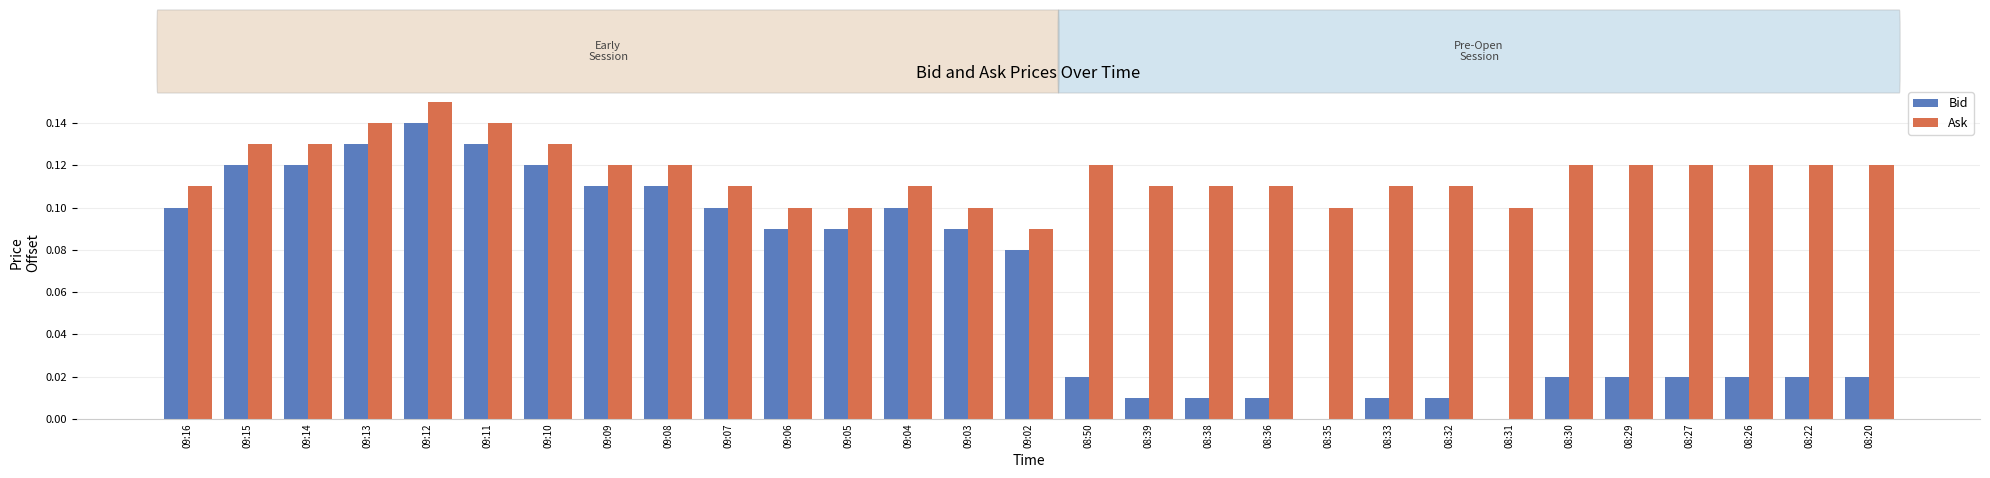

The value of Bid at 08:38 is 0.0. True or false?

True